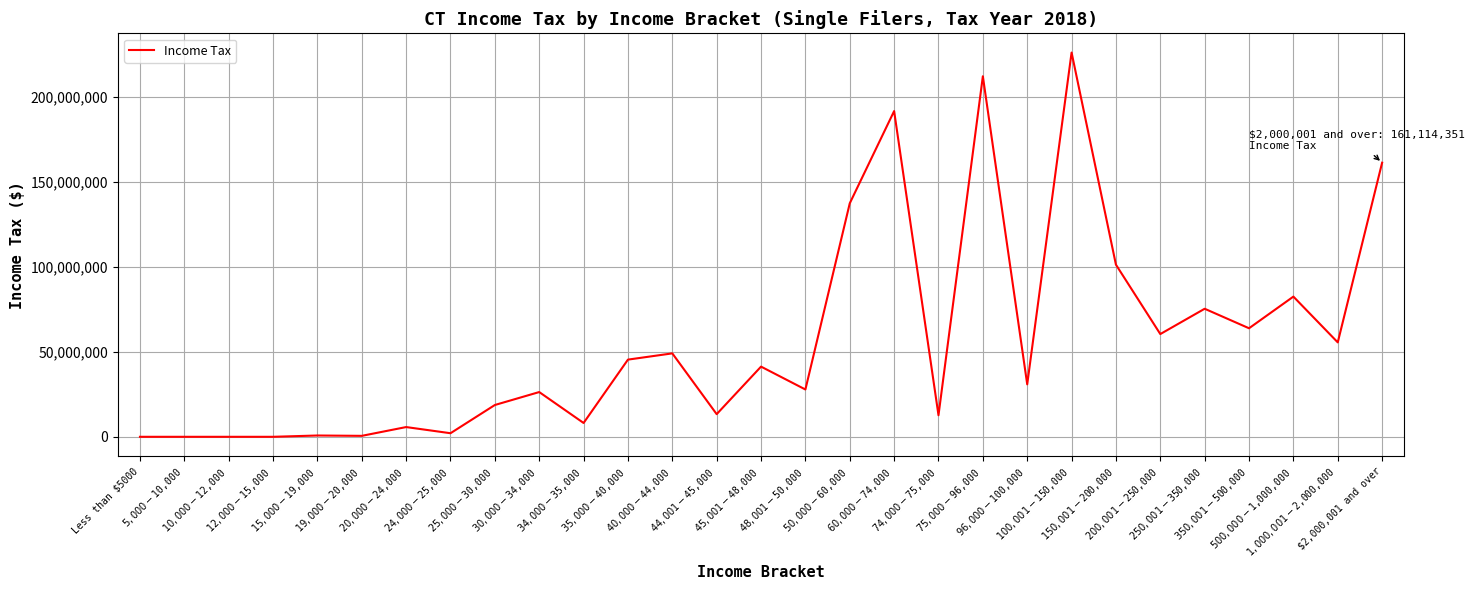

What is the change in value from $25,000-$30,000 to $48,001-$50,000?

+9115335